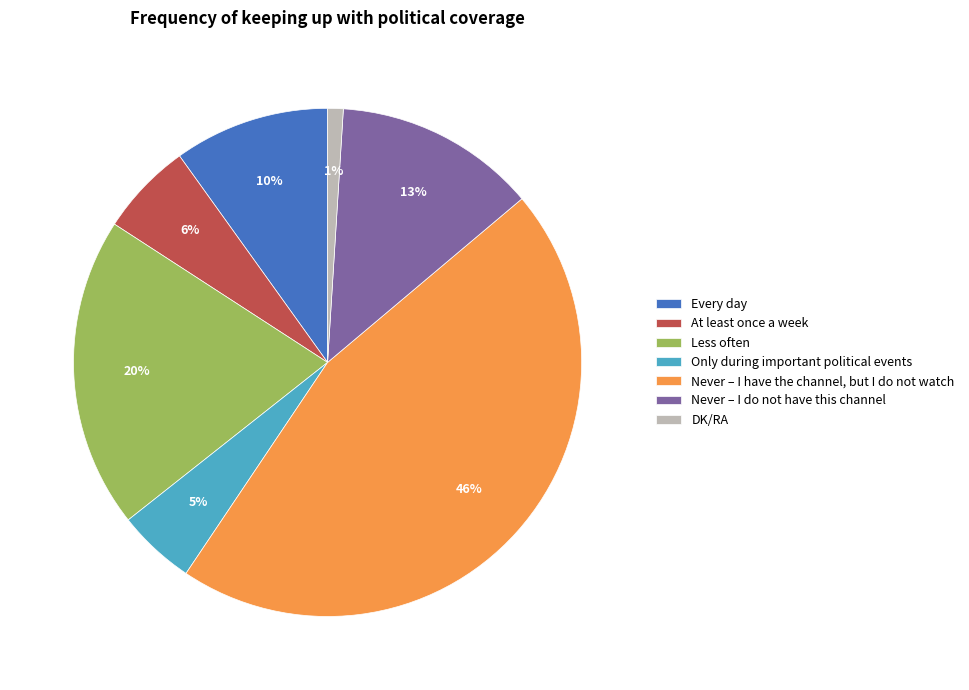

What is the largest slice in the pie chart?

Never – I have the channel, but I do not watch